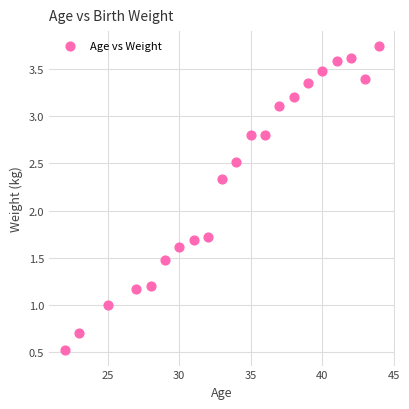

What is the range of Y values (max minus min)?

3.2